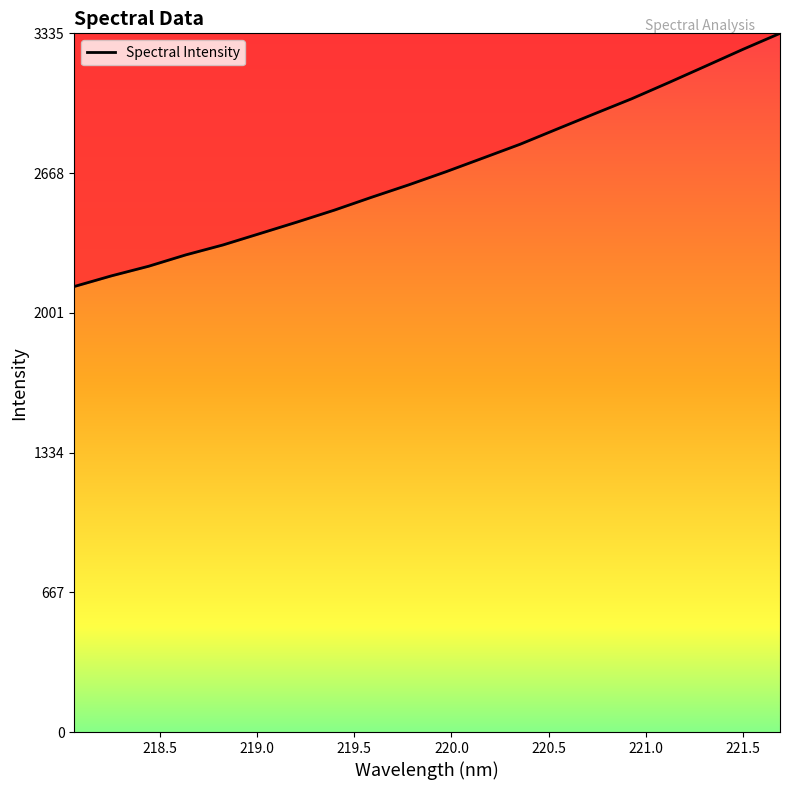

What is the minimum value shown in the chart?

2127.1